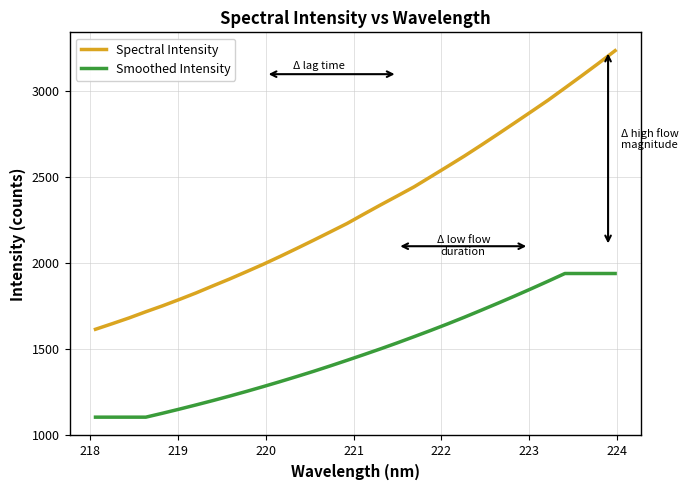

Which series has the largest total across all categories?

Spectral Intensity